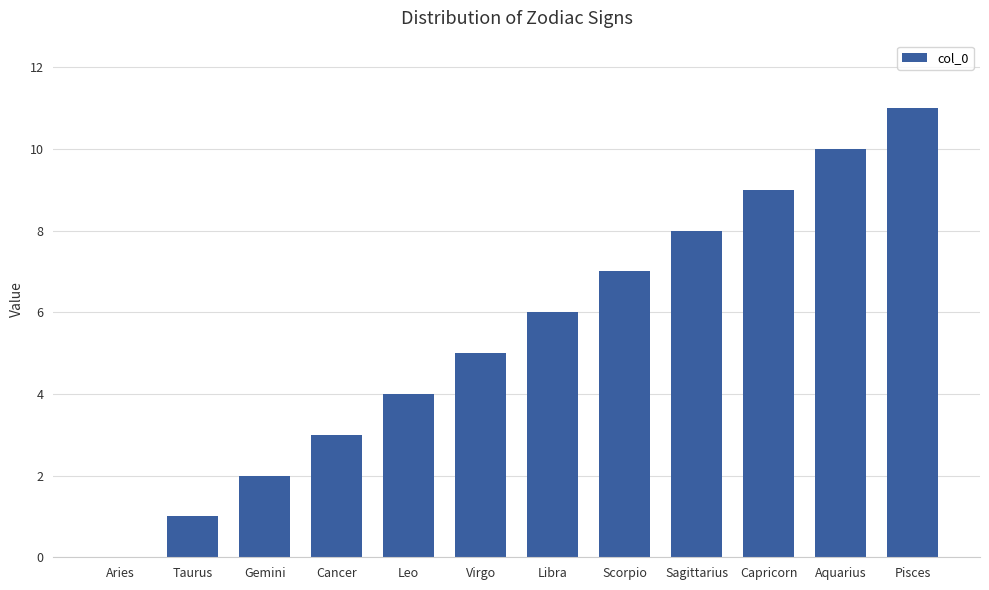

What is the change in value from Aries to Aquarius?

+10